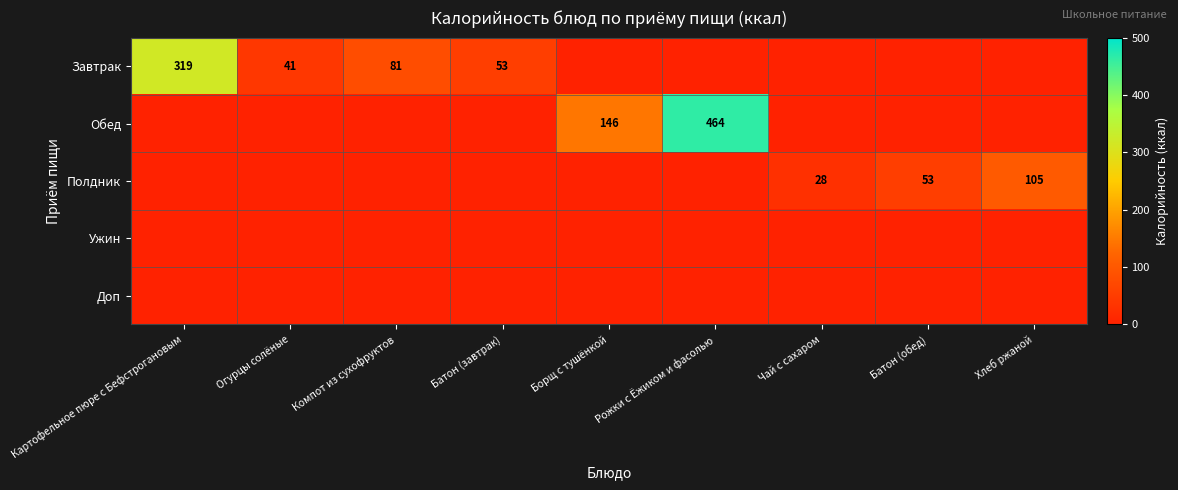

At how many categories does at least one series exceed 228?

2